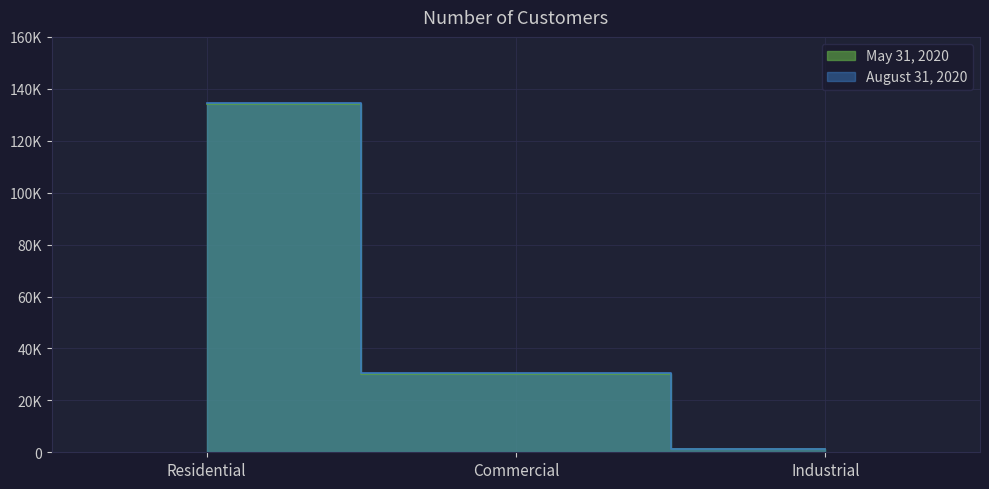

Is it true that August 31, 2020 equals 134531 at Residential?

True